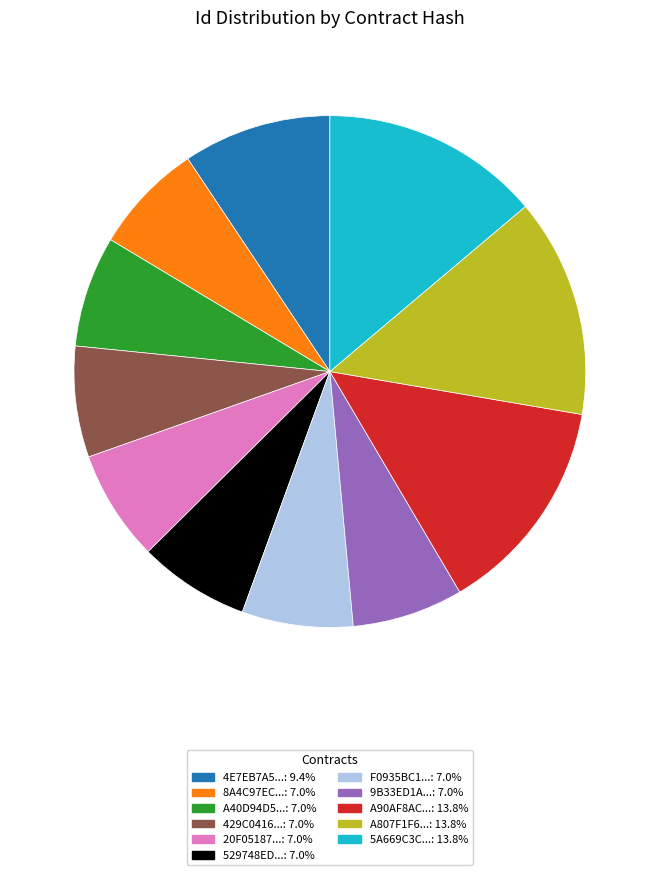

Combined, do 4E7EB7A5...: 9.4% and A807F1F6...: 13.8% account for over 50%?

No